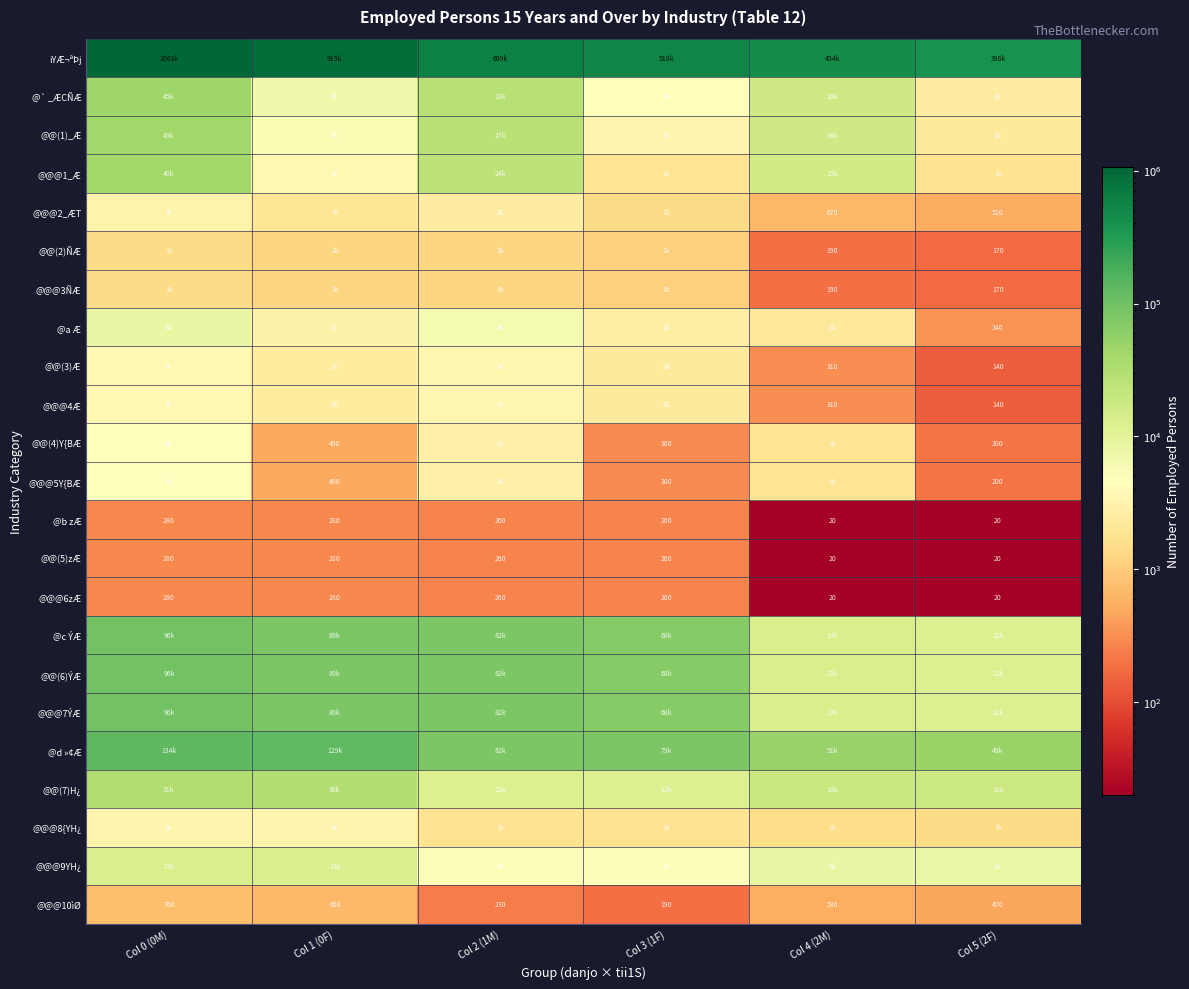

What is the difference between the second highest and second lowest values in the @@@10ìØ series?

430